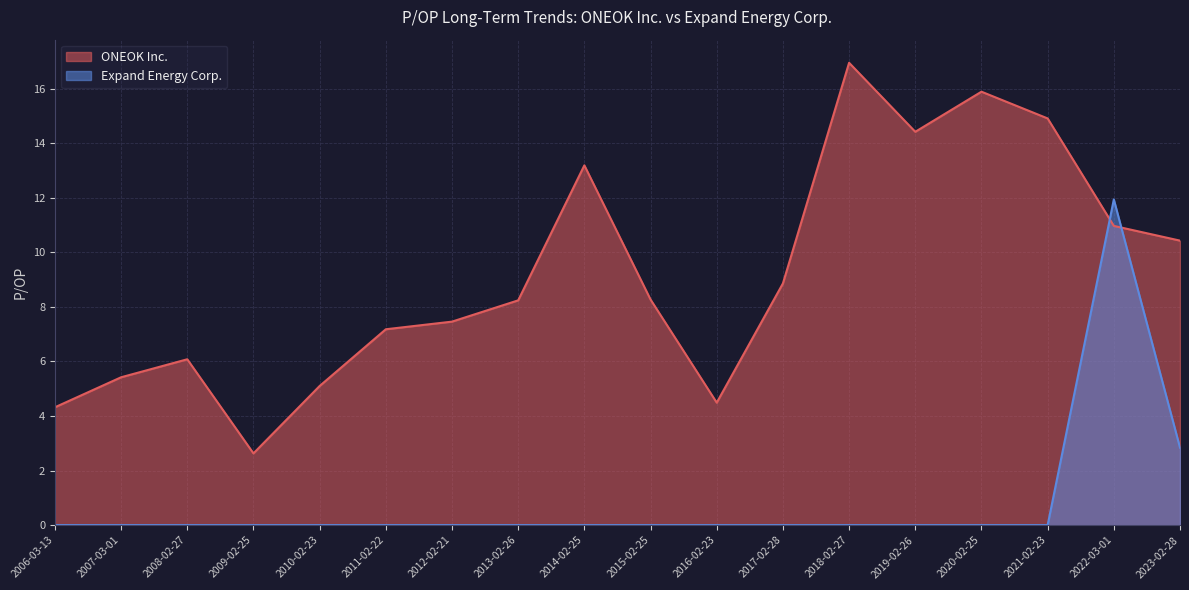

Where do ONEOK Inc. and Expand Energy Corp. first cross each other?

2021-02-23 and 2022-03-01